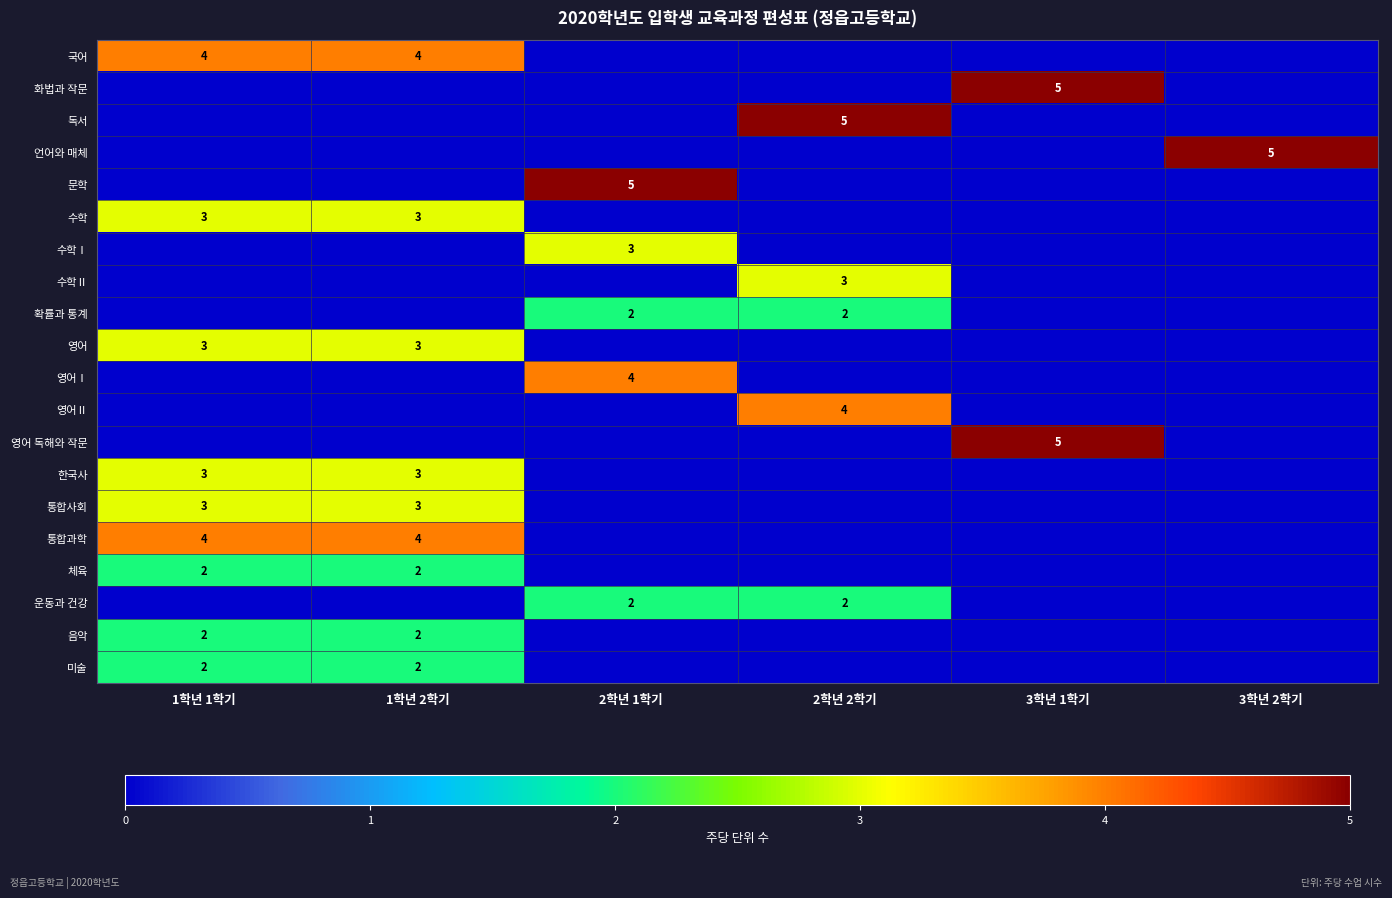

What is the highest value of the 영어Ⅱ series?

4